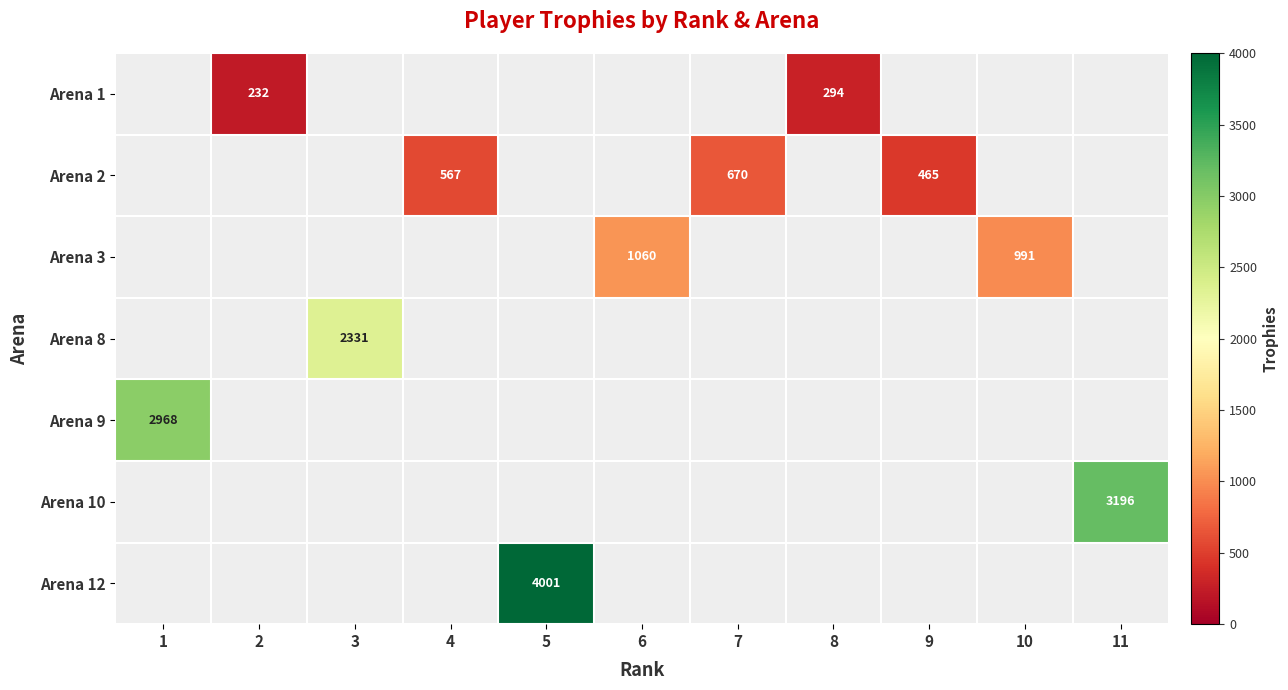

Is it true that Arena 2 equals 465 at 9?

True